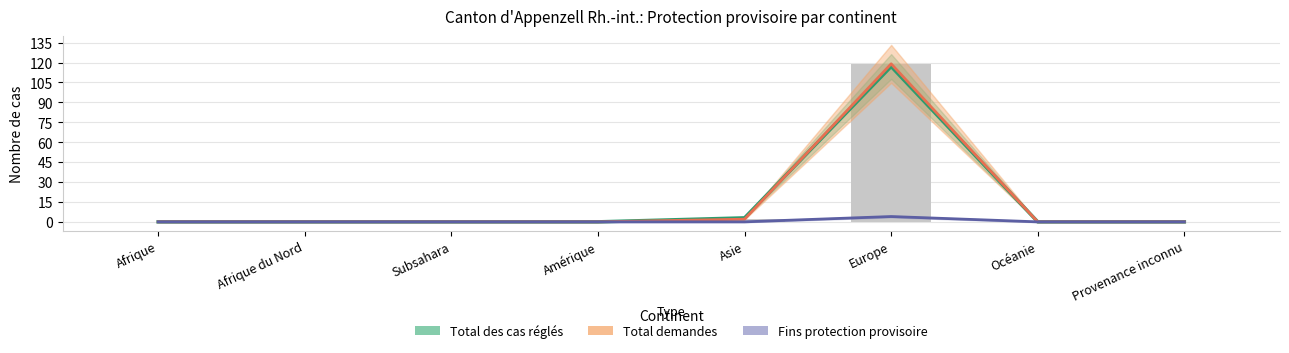

Which series has the largest range (max minus min)?

Total demandes